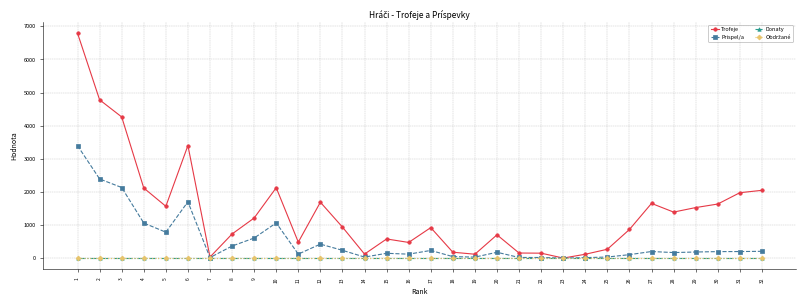

At 8, list the series in order from largest to smallest.

Trofeje, Prispel/a, Donaty, Obdržané